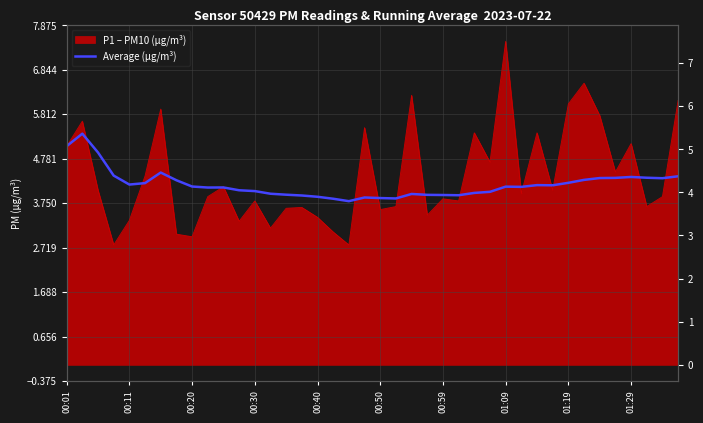

How many data points does each series have?

40